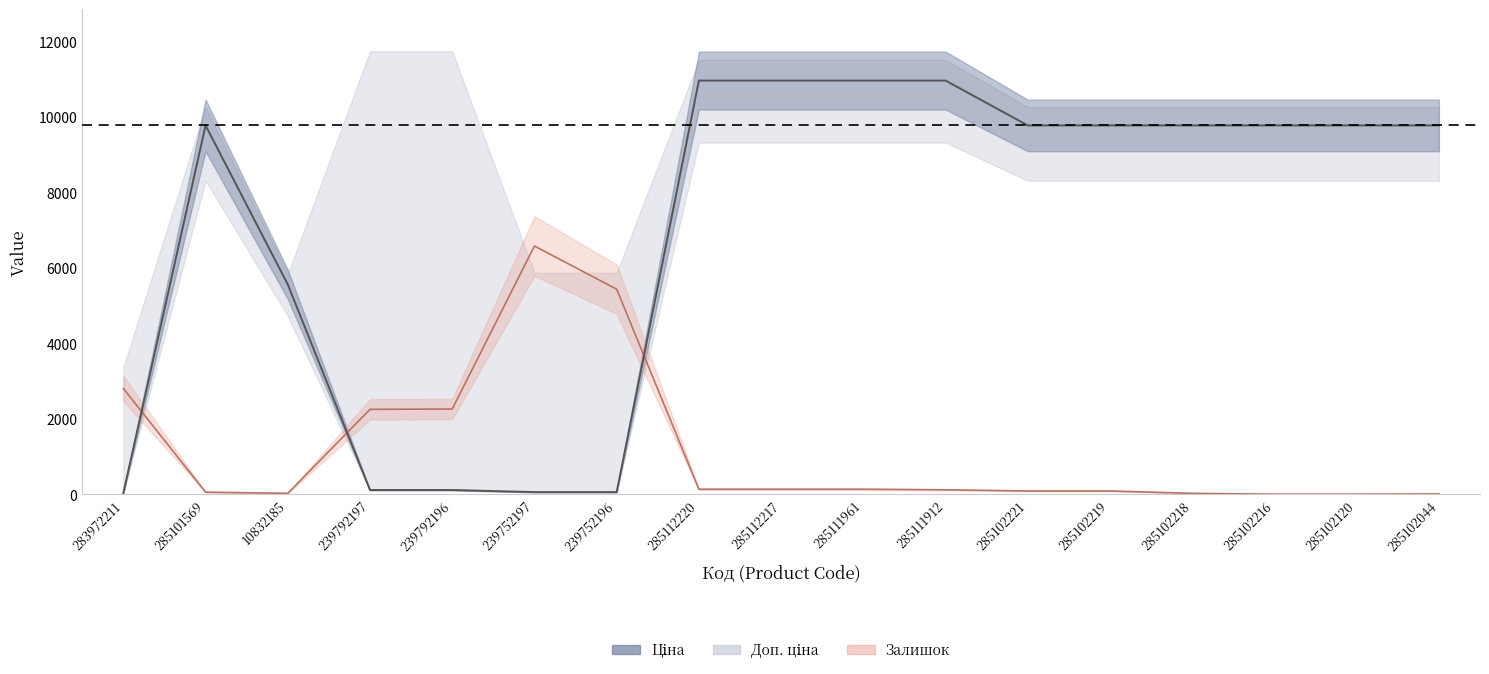

The value of Ціна at 10832185 is 2561.4. True or false?

False